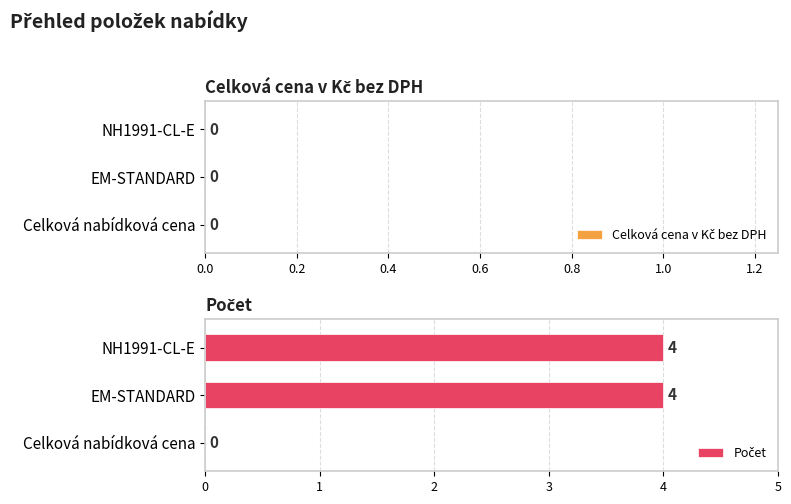

What is the sum of the values at EM-STANDARD and NH1991-CL-E?

8